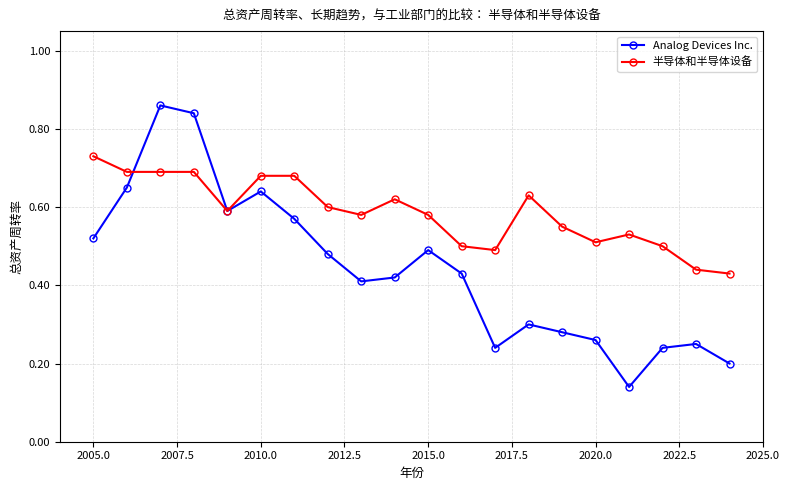

At how many categories does at least one series exceed 0?

20